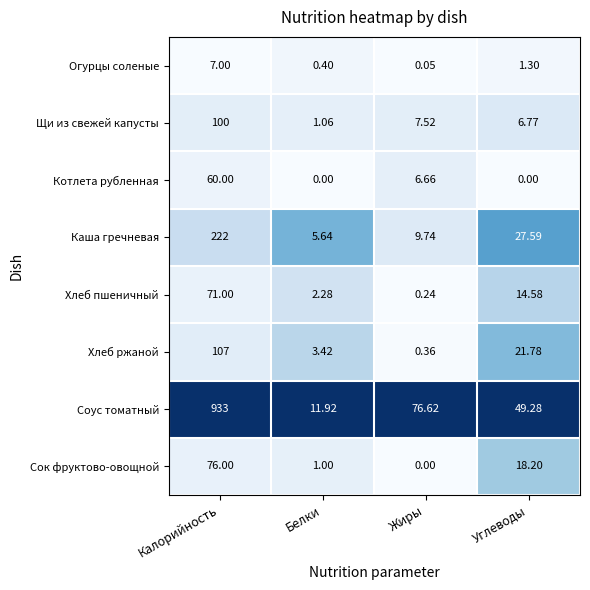

What is the greatest value displayed?

933.0